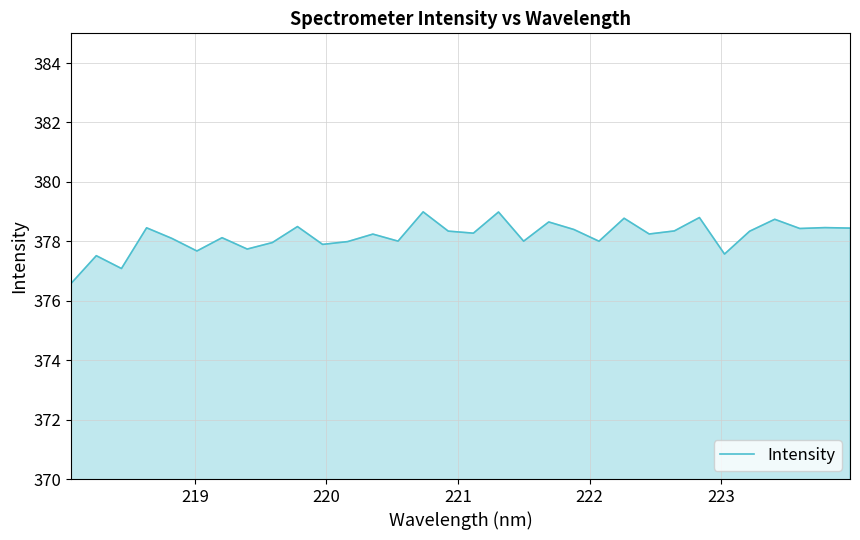

What is the maximum value shown in the chart?

379.0